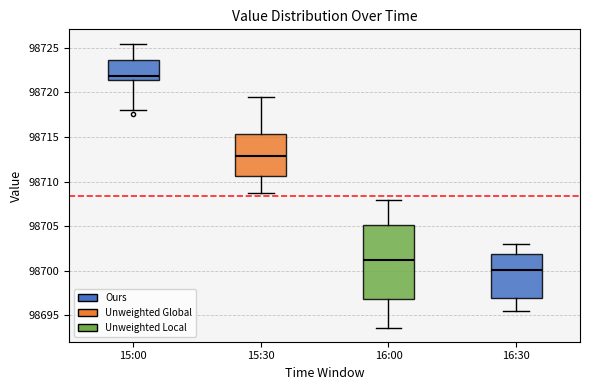

Where does the lower whisker of the box for 15:30 end on the y-axis? The values are not printed on the chart, so give them approximately, as read against the axis.

98708.5